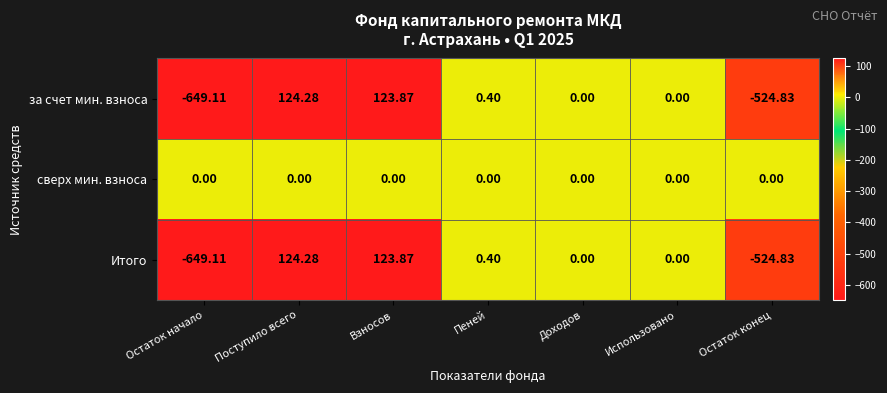

At which label does за счет мин. взноса first exceed 0?

Поступило всего